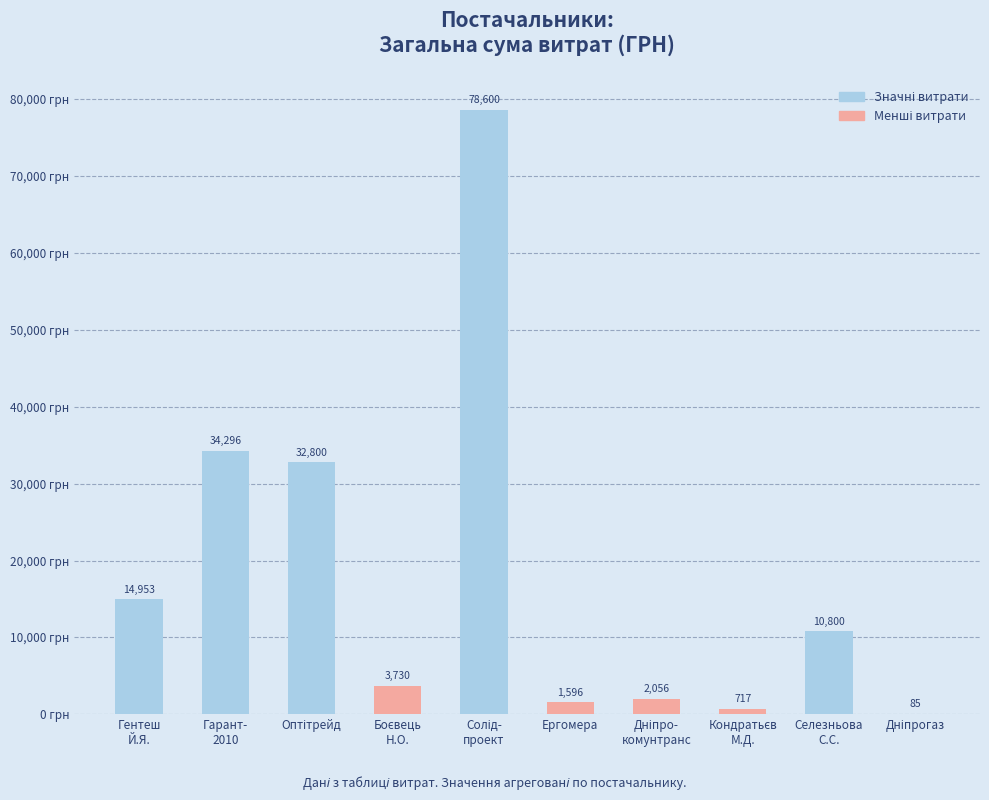

Is it true that the value at Ергомера is 1596.0?

True